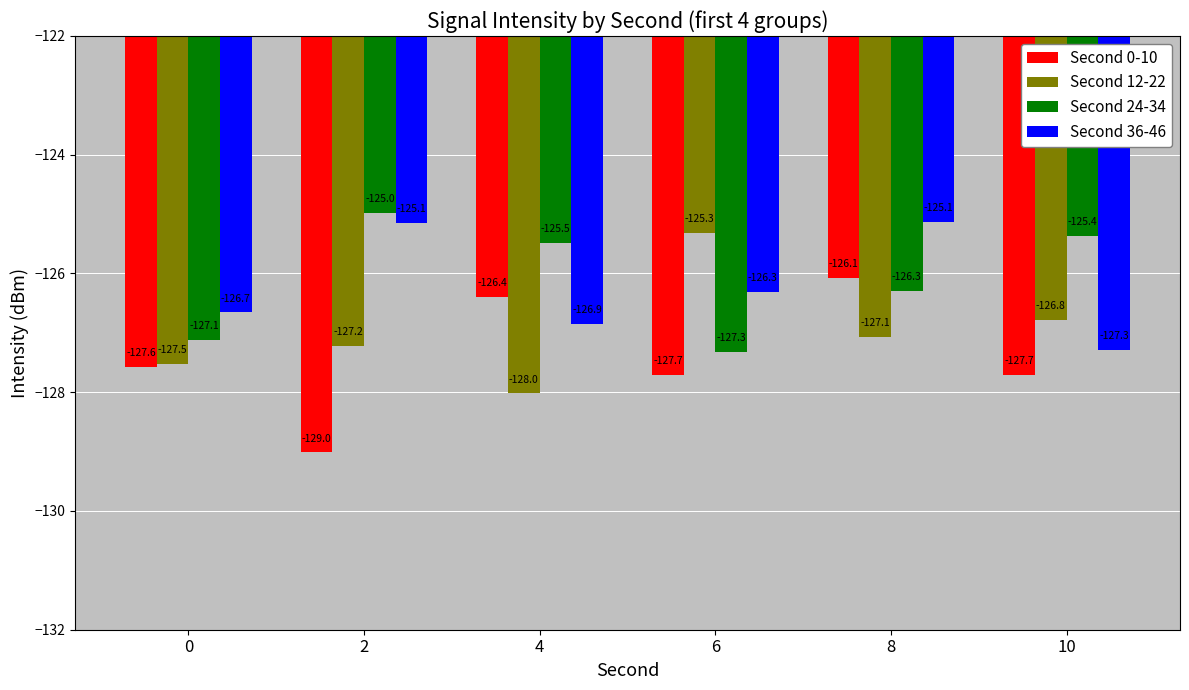

Which series changed the most between 6 and 10?

Second 24-34